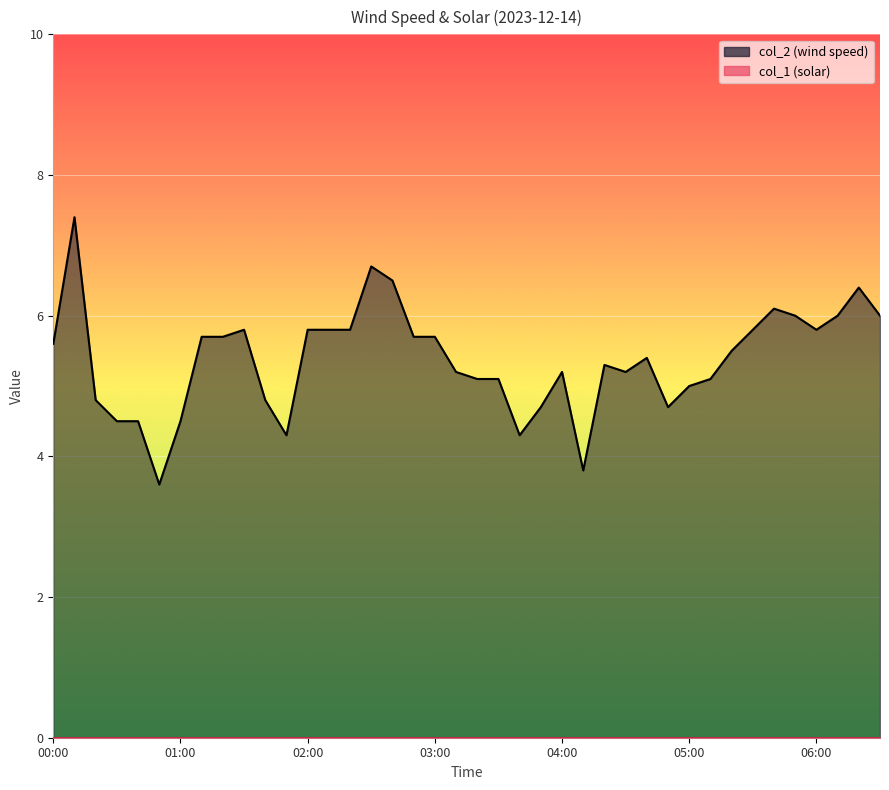

Reading right to left, what are all the values shown in this chart?

06:30=6.0	06:20=6.4	06:10=6.0	06:00=5.8	05:50=6.0	05:40=6.1	05:30=5.8	05:20=5.5	05:10=5.1	05:00=5.0	04:50=4.7	04:40=5.4	04:30=5.2	04:20=5.3	04:10=3.8	04:00=5.2	03:50=4.7	03:40=4.3	03:30=5.1	03:20=5.1	03:10=5.2	03:00=5.7	02:50=5.7	02:40=6.5	02:30=6.7	02:20=5.8	02:10=5.8	02:00=5.8	01:50=4.3	01:40=4.8	01:30=5.8	01:20=5.7	01:10=5.7	01:00=4.5	00:50=3.6	00:40=4.5	00:30=4.5	00:20=4.8	00:10=7.4	00:00=5.6